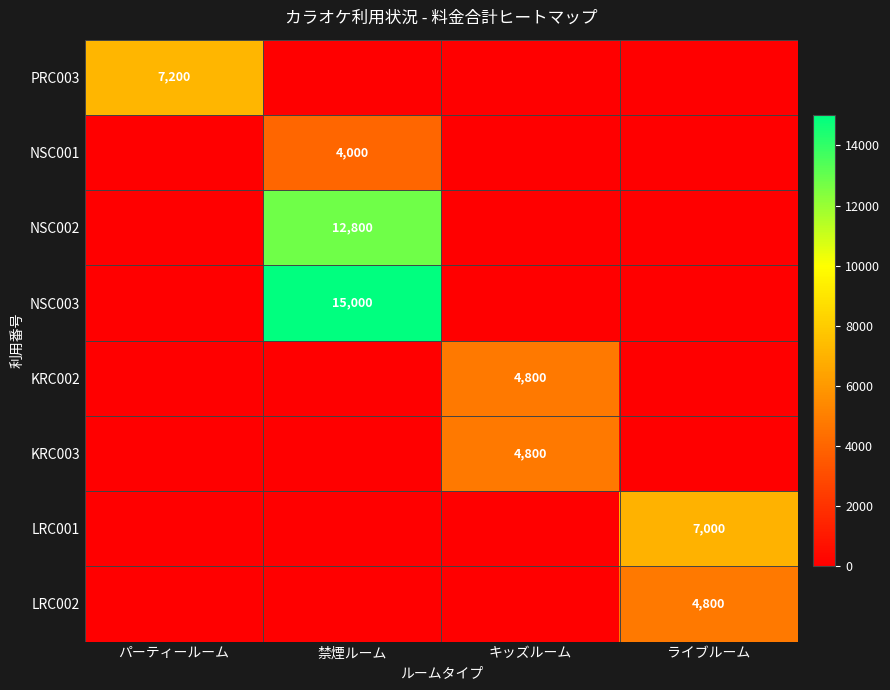

Is the value of NSC001 at 禁煙ルーム greater than the value of PRC003 at パーティールーム?

No